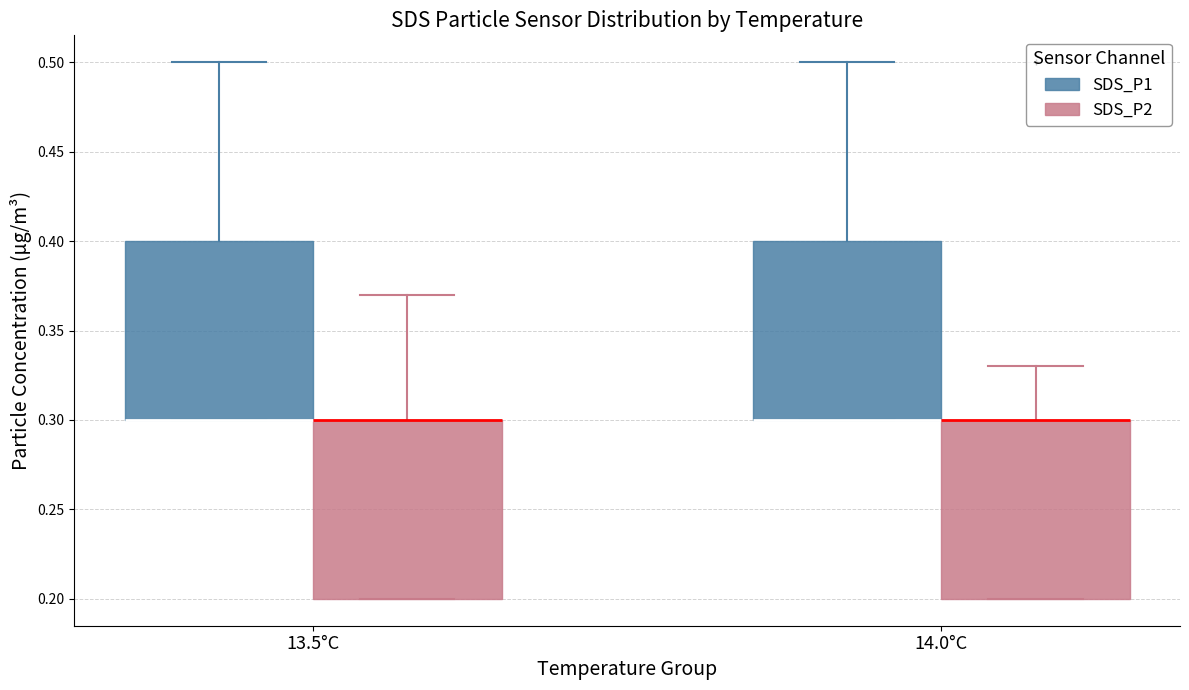

Reading left to right, read every box against the y-axis: the position of its median line, the range the box covers, and the ends of its whiskers. The values are not printed on the chart, so give them approximately, as read against the axis.

13.5°C (SDS_P1): median 0.30 (drawn on the box's lower edge), box 0.30 to 0.40, whiskers 0.30 to 0.50
13.5°C (SDS_P2): median 0.30 (drawn on the box's upper edge), box 0.20 to 0.30, whiskers 0.20 to 0.37
14.0°C (SDS_P1): median 0.30 (drawn on the box's lower edge), box 0.30 to 0.40, whiskers 0.30 to 0.50
14.0°C (SDS_P2): median 0.30 (drawn on the box's upper edge), box 0.20 to 0.30, whiskers 0.20 to 0.33